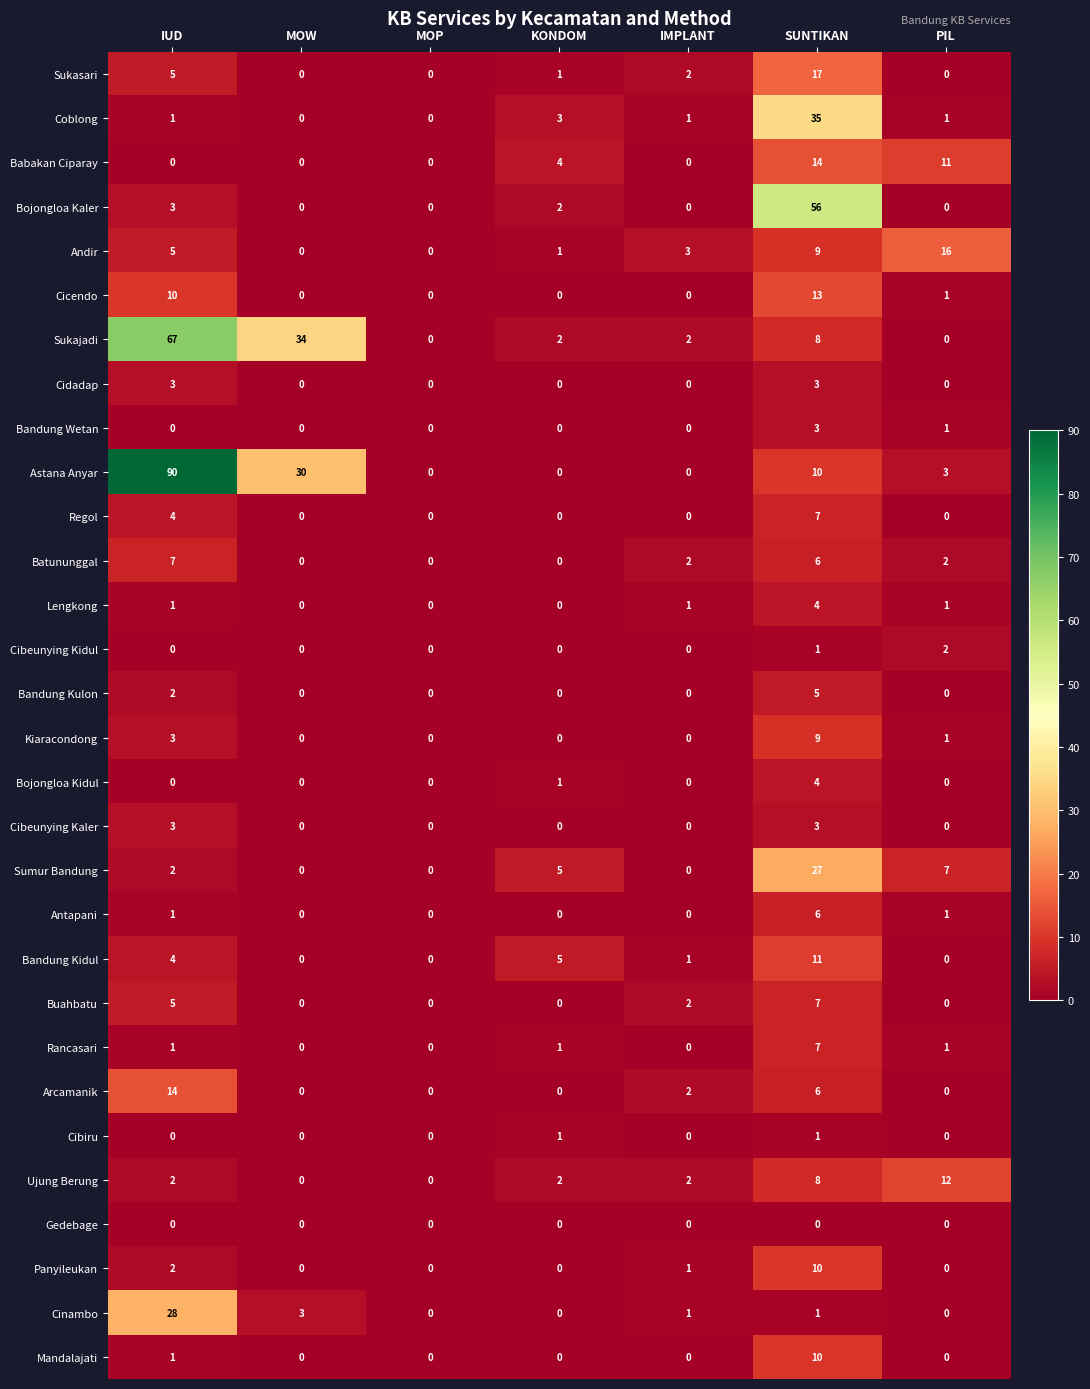

True or false: Coblong has a value of 3 at KONDOM.

True